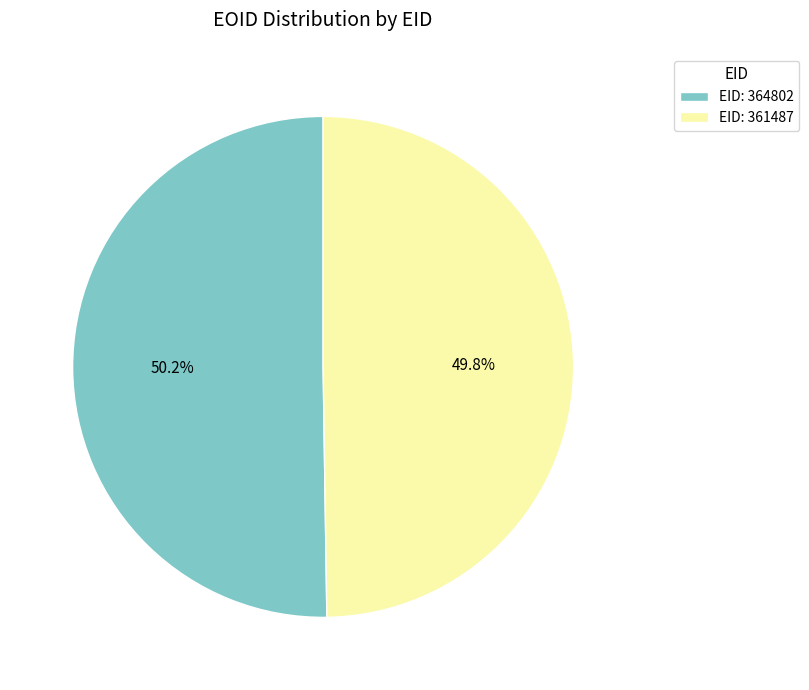

Count the number of slices in the pie.

2